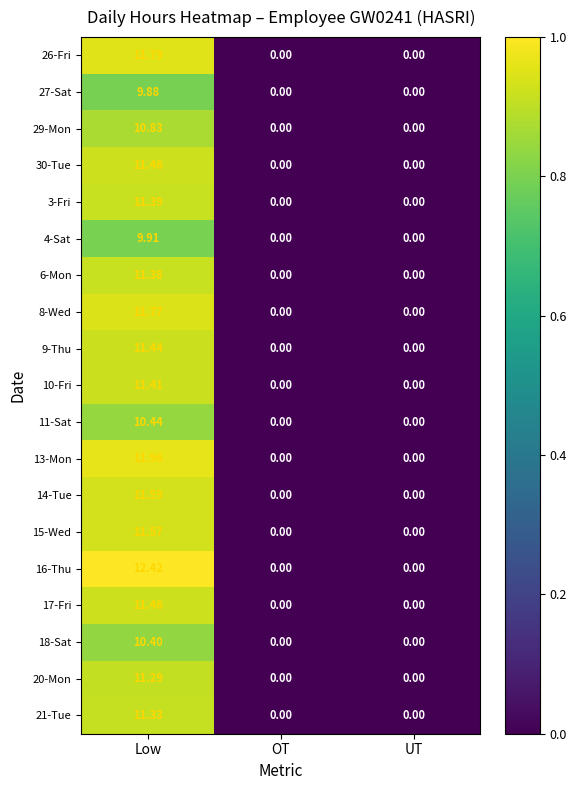

At which category is the sum across all series the highest?

Low